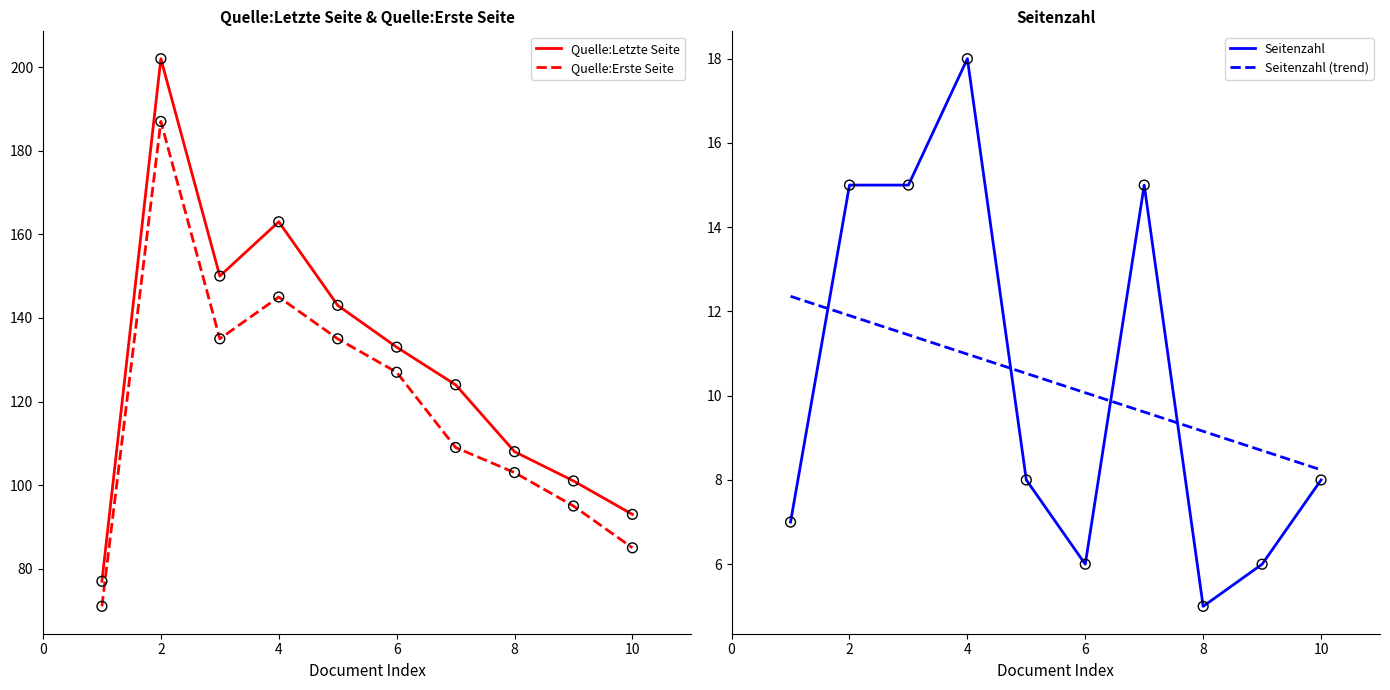

Is the value of Quelle:Erste Seite at 2 greater than the value of Quelle:Letzte Seite at 2?

No